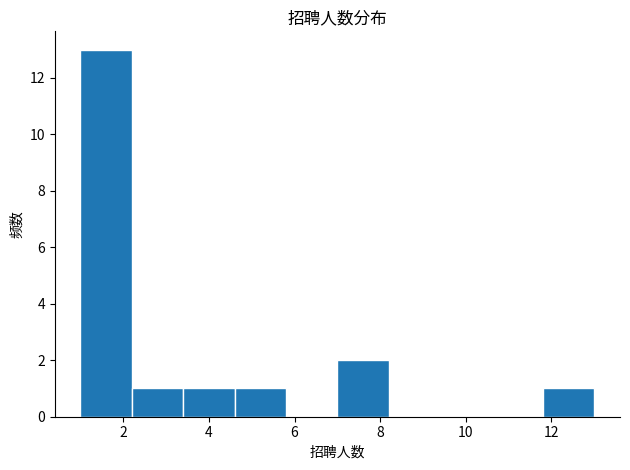

What is the height of the bar covering 2.2 to 3.4 on the x-axis? The values are not printed on the chart, so give them approximately, as read against the axis.

1